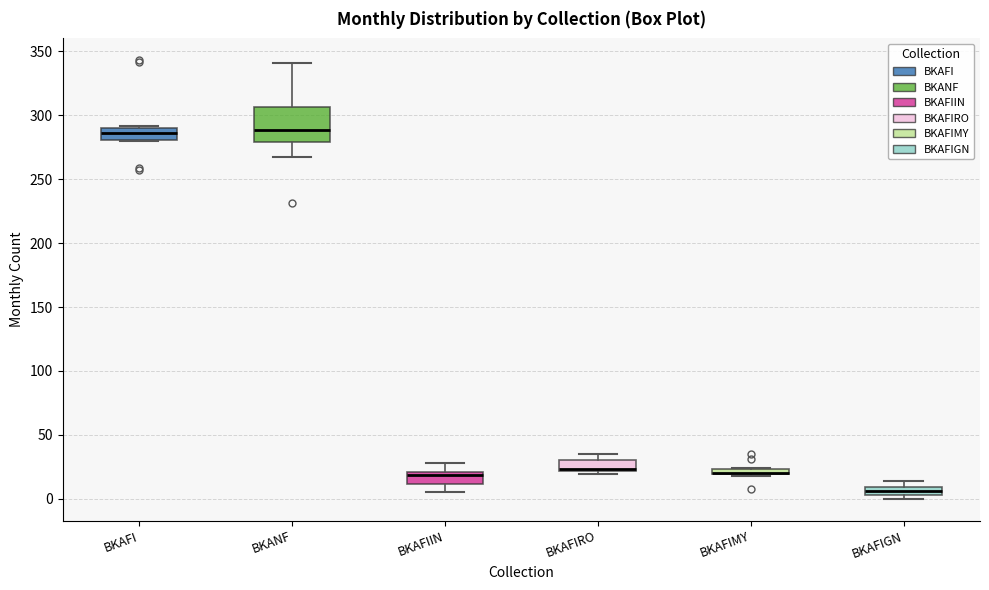

Where does the upper whisker of the box for BKANF end on the y-axis? The values are not printed on the chart, so give them approximately, as read against the axis.

340